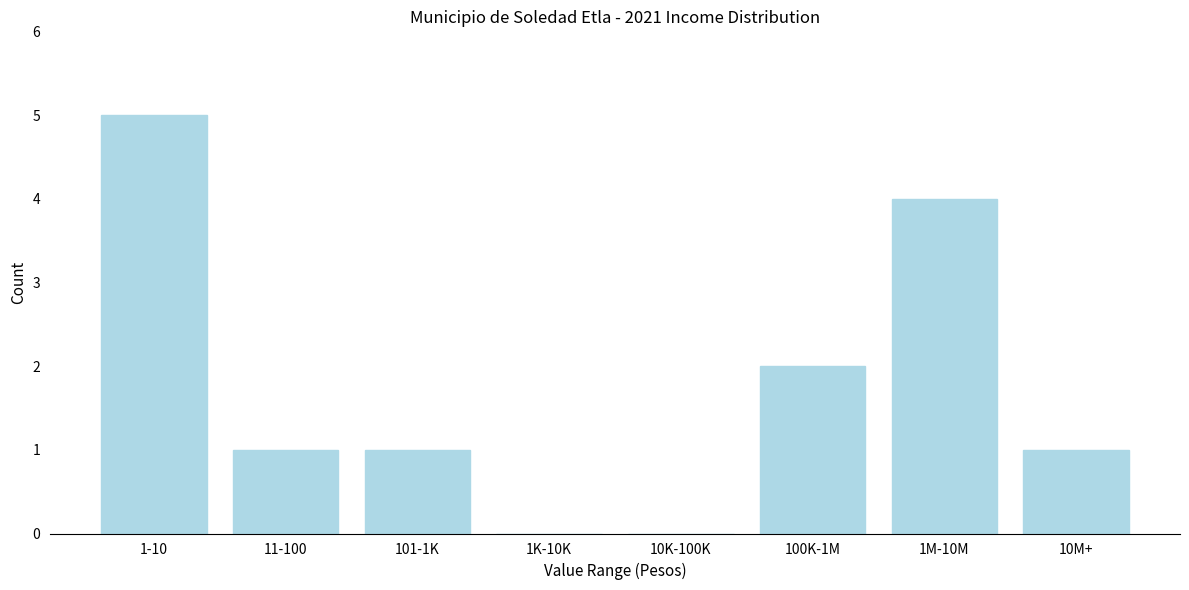

Reading right to left, what are all the values shown in this chart?

10M+=1	1M-10M=4	100K-1M=2	10K-100K=0	1K-10K=0	101-1K=1	11-100=1	1-10=5